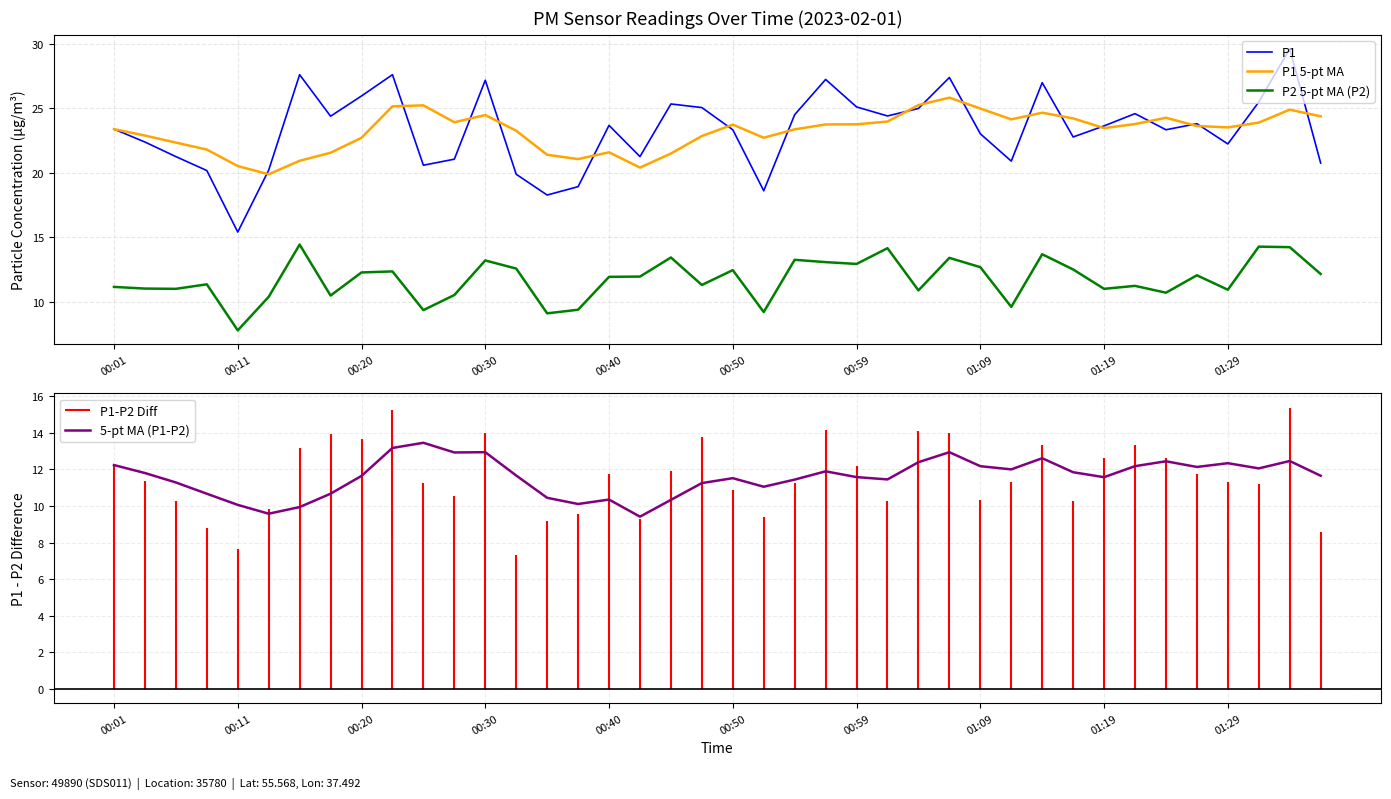

What is the difference between the maximum and minimum values in the P1 series?

14.2